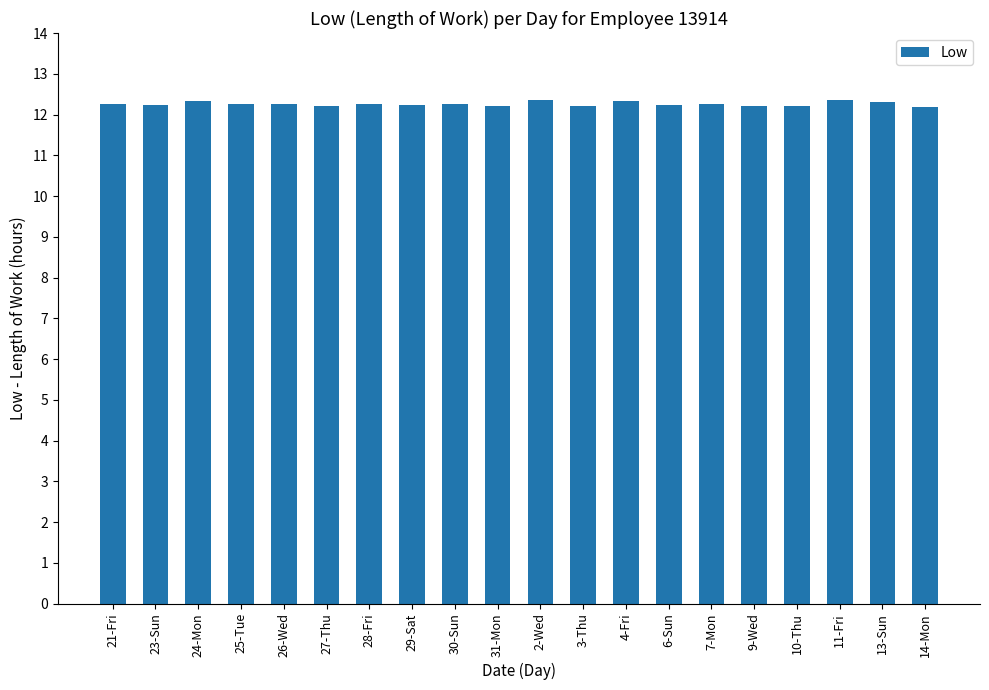

What is the sum of all values?

245.1